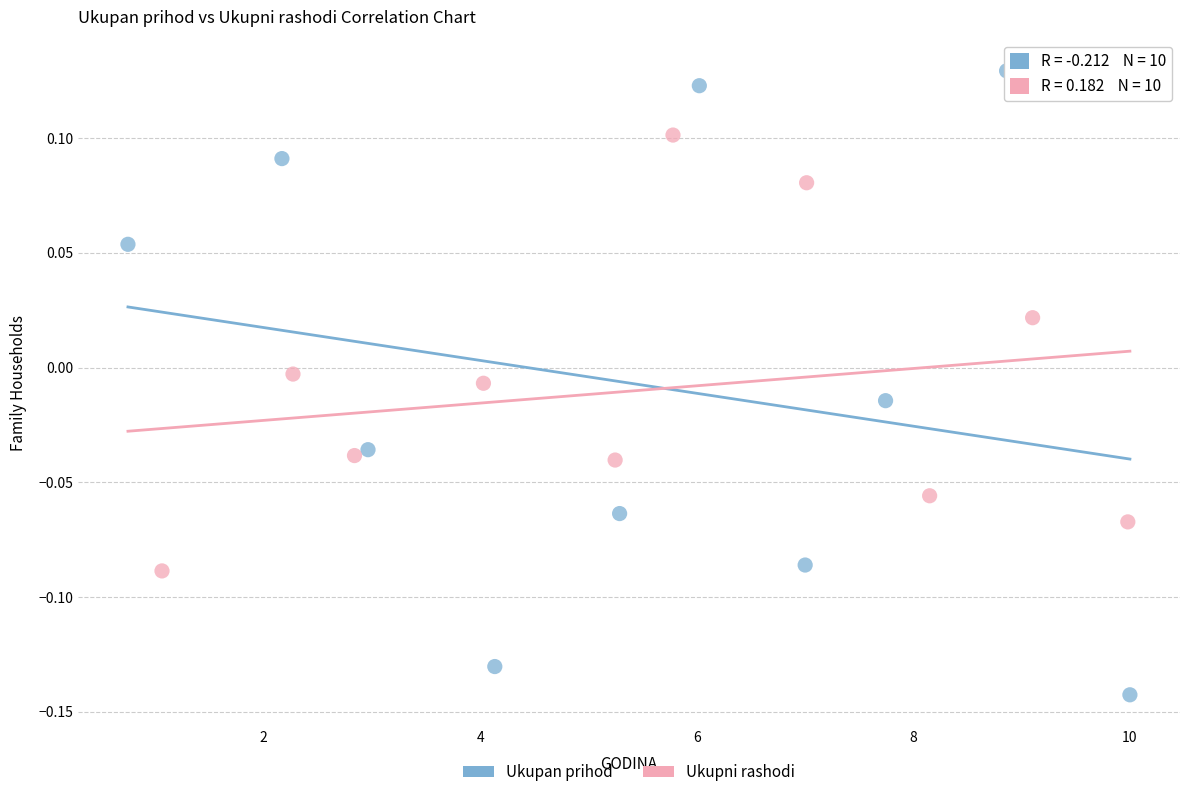

Which series reaches the maximum Y coordinate?

Ukupan prihod